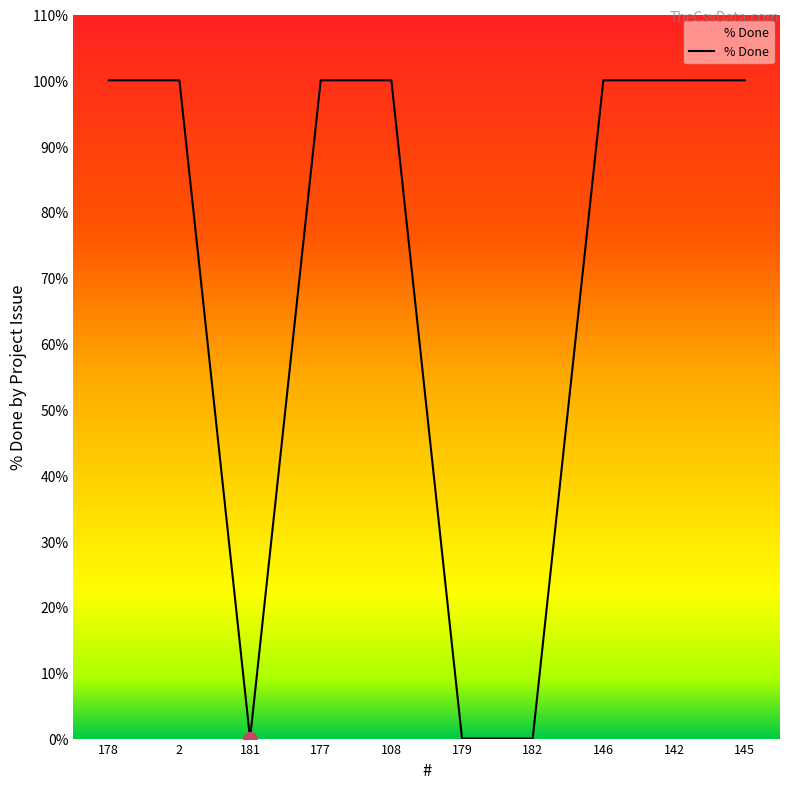

What position from the right is 142?

2